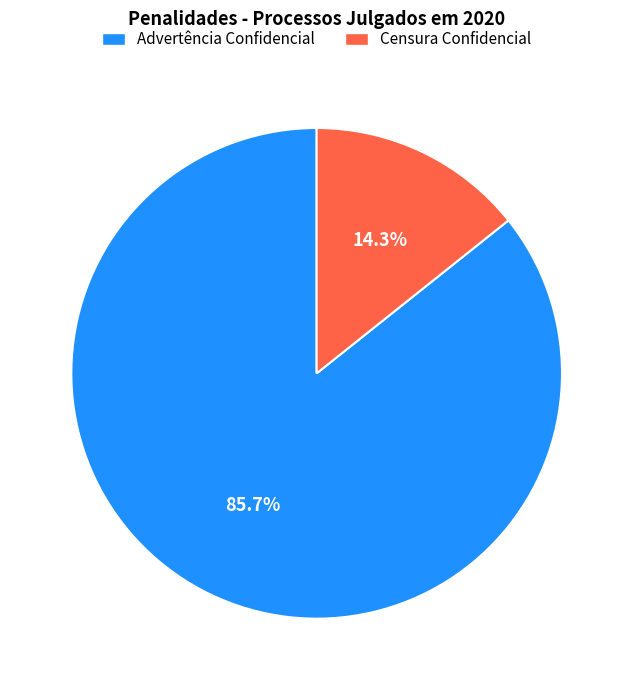

Is there a majority slice in this chart?

Yes